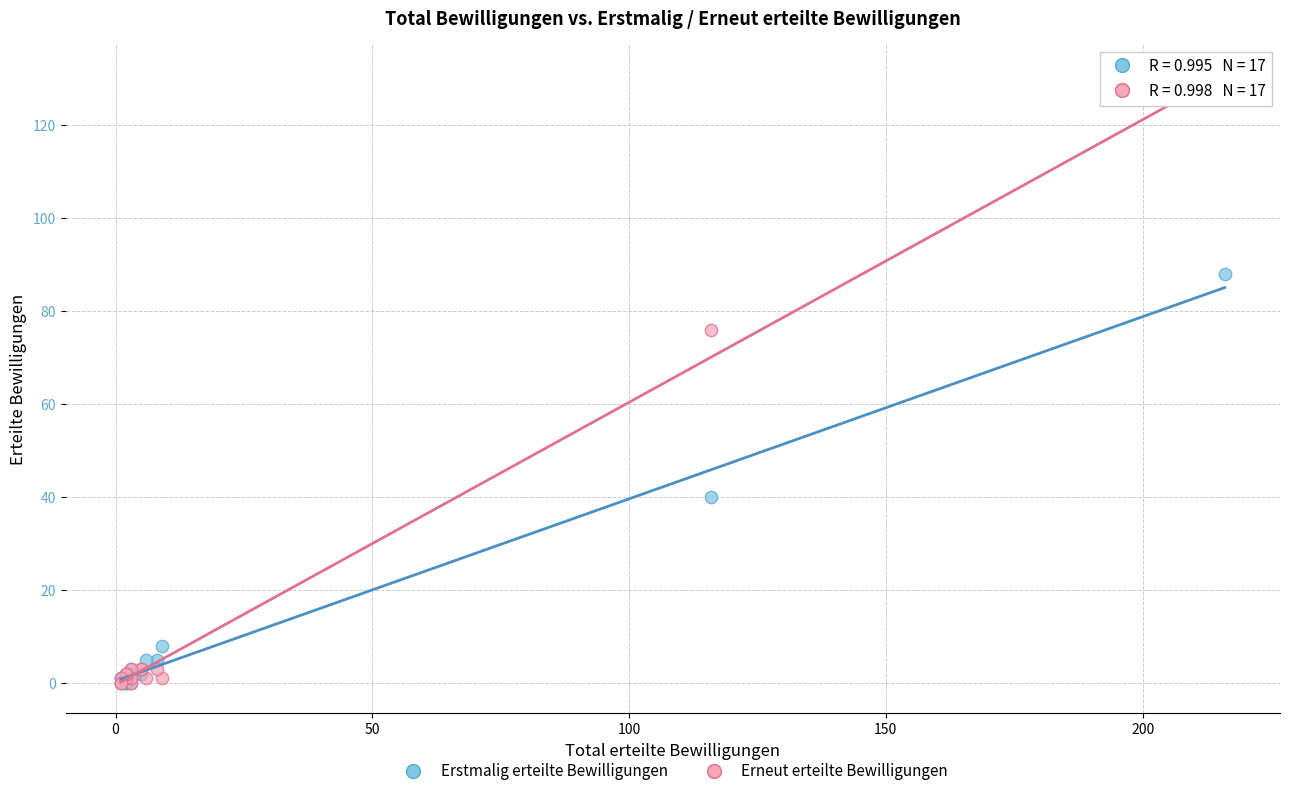

What are all the series names shown in the legend?

Erstmalig erteilte Bewilligungen, Erneut erteilte Bewilligungen